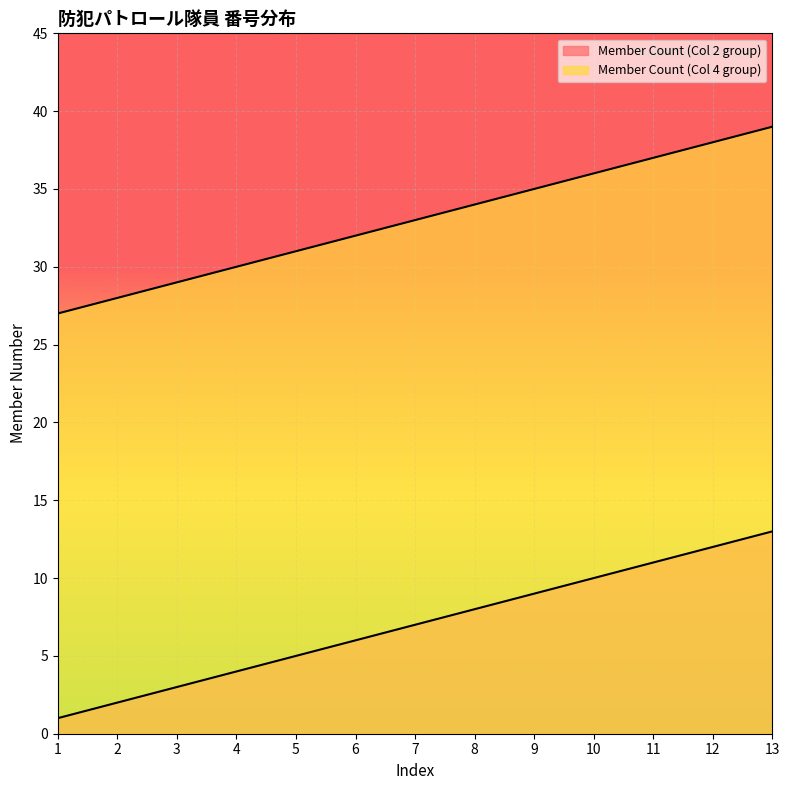

How many series are shown in this chart?

2